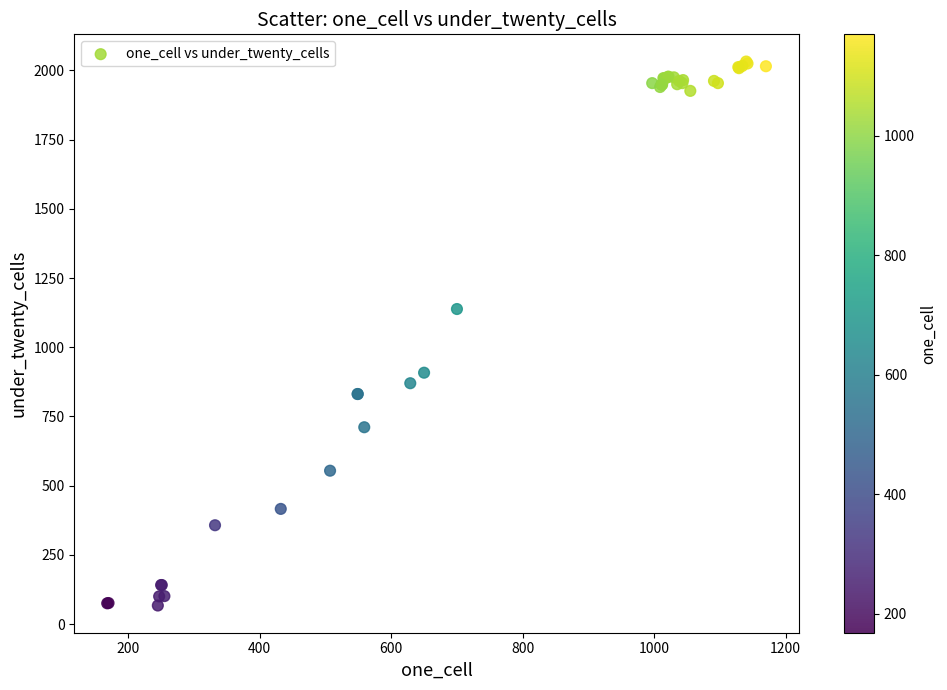

What Y value in the scatter plot is closest to 1049?

1138